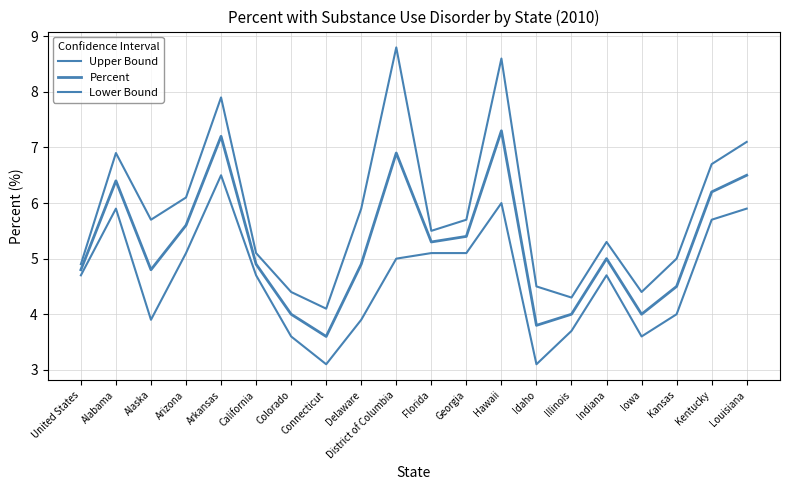

At Connecticut, list the series in order from largest to smallest.

Upper Bound, Percent, Lower Bound